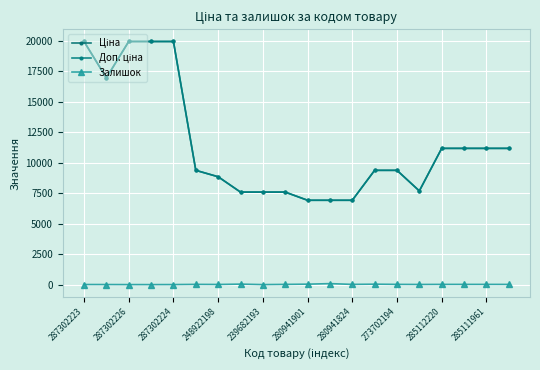

What is the minimum value for Ціна?

6925.7